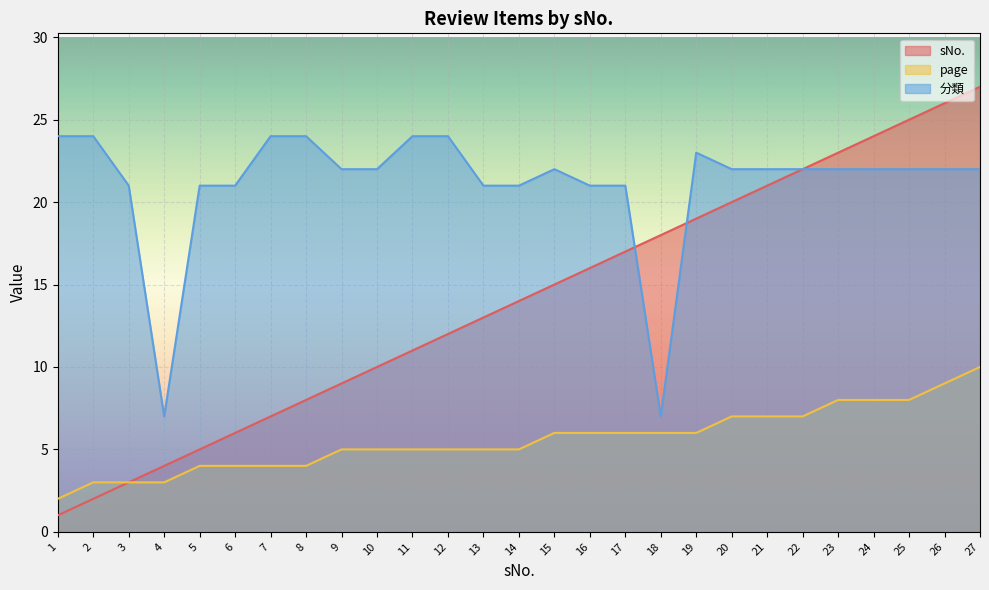

List the series in order of their overall mean, highest first.

分類, sNo., page